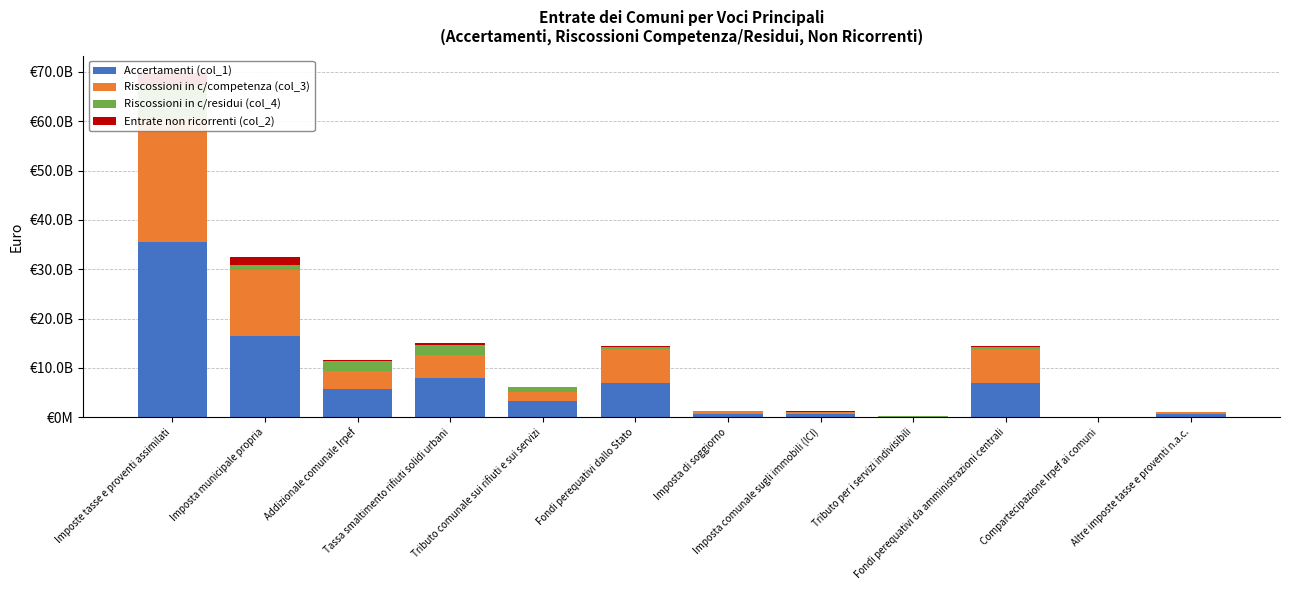

Where is Accertamenti (col_1) nearest to the value 17792518363?

Imposta municipale propria